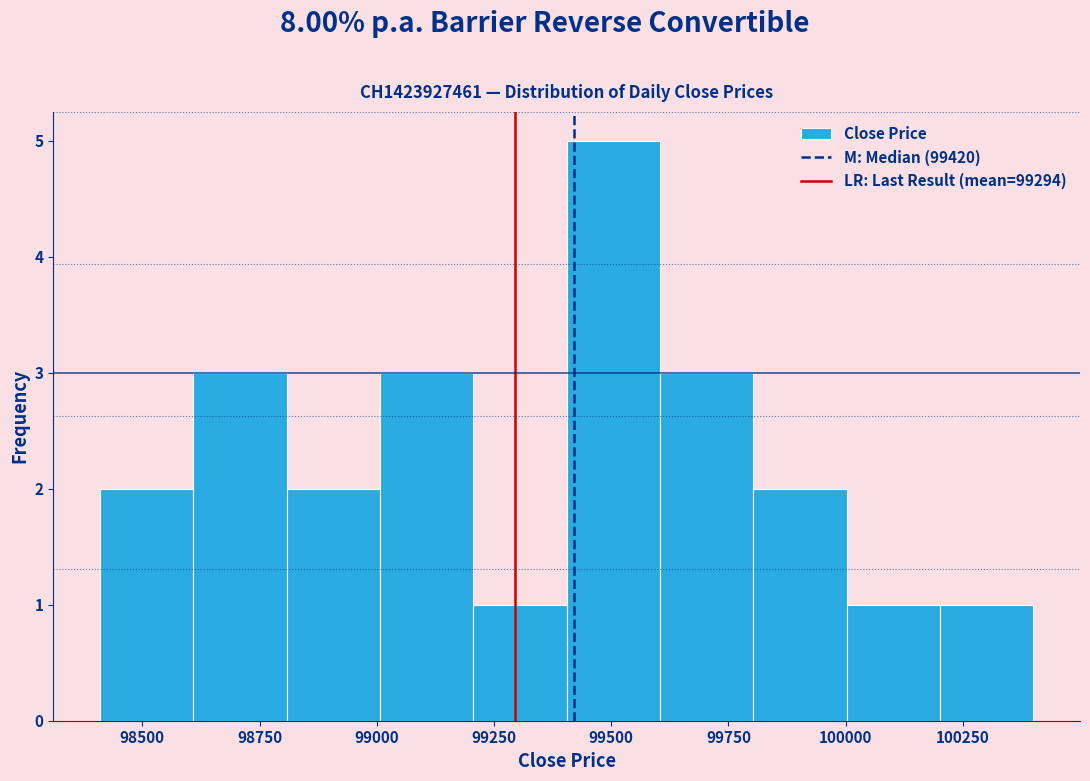

Around what value on the x-axis is the tallest bar? Give the approximate position of its centre, as read against the axis.

99500